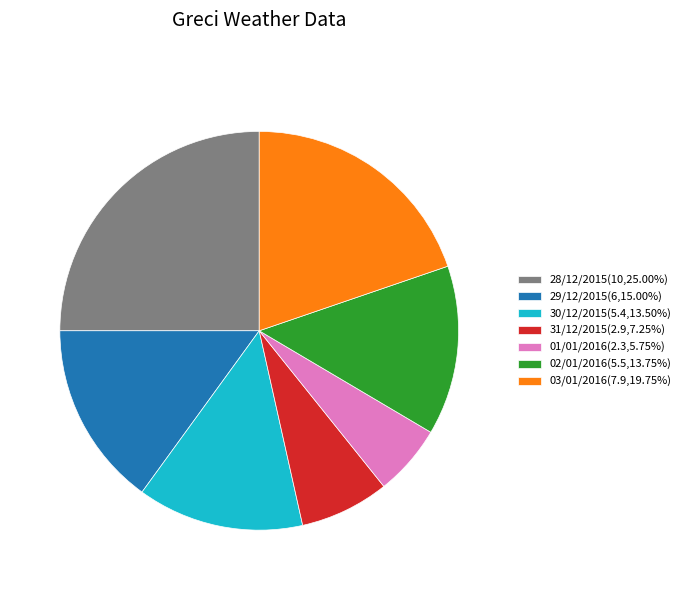

Does 03/01/2016 account for over 50% of the chart?

No